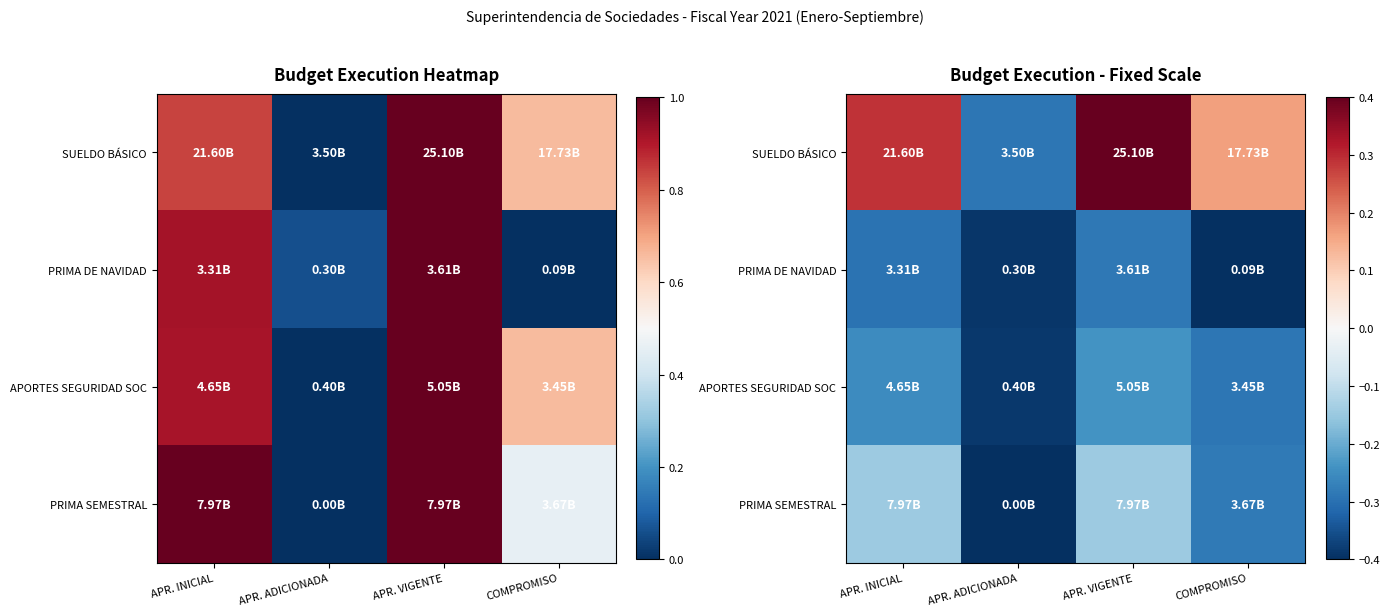

Between APR. VIGENTE and COMPROMISO, which series saw the biggest shift?

SUELDO BÁSICO